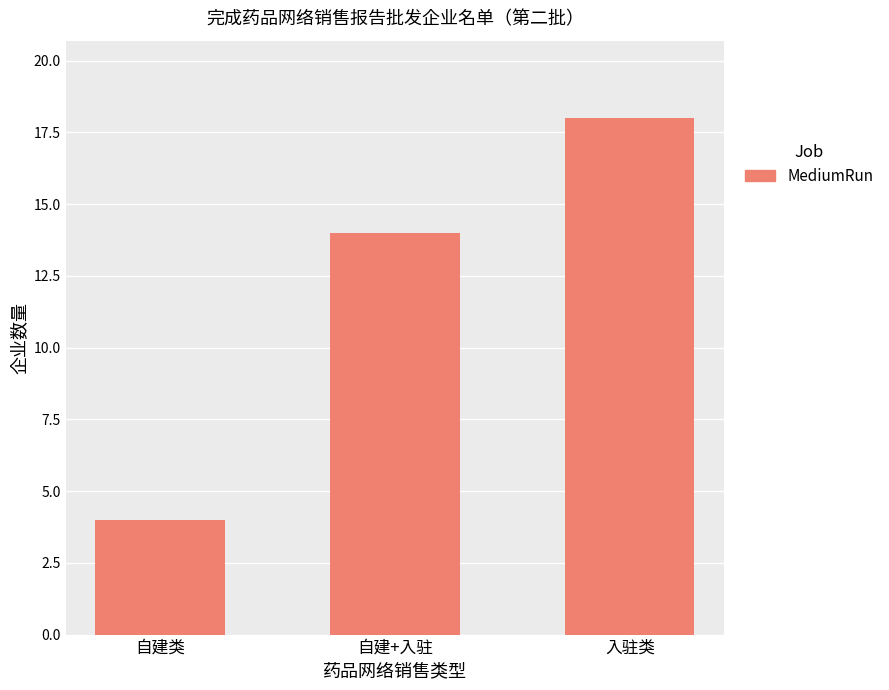

The chart shows a value of 4 at 自建类. True or false?

True